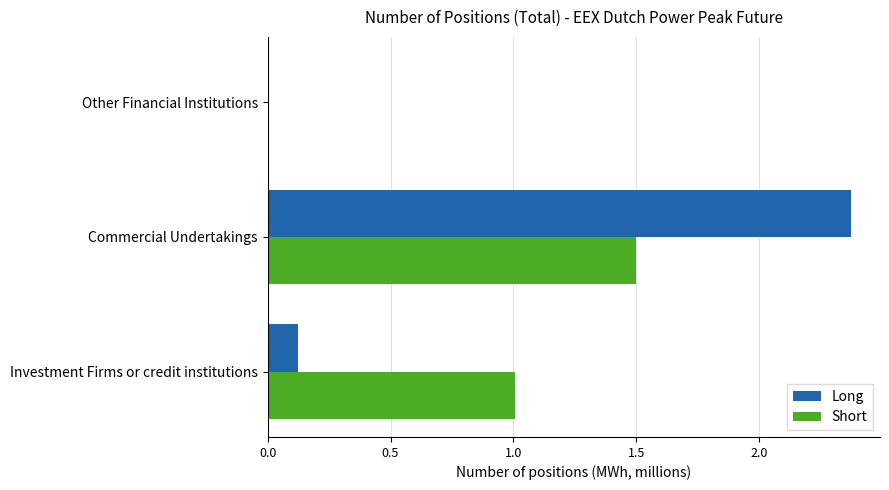

What is the sum of the Short values at Other Financial Institutions and Investment Firms or credit institutions?

1.0